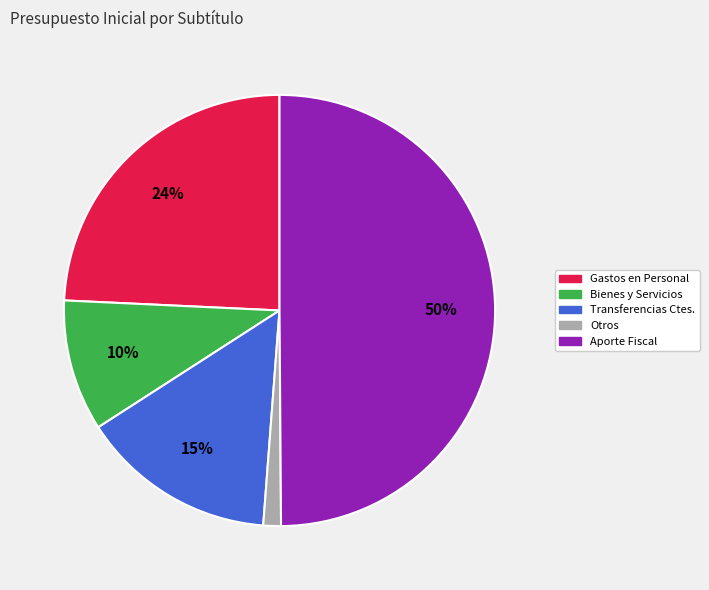

To the nearest percent, what is the average slice percentage?

20%